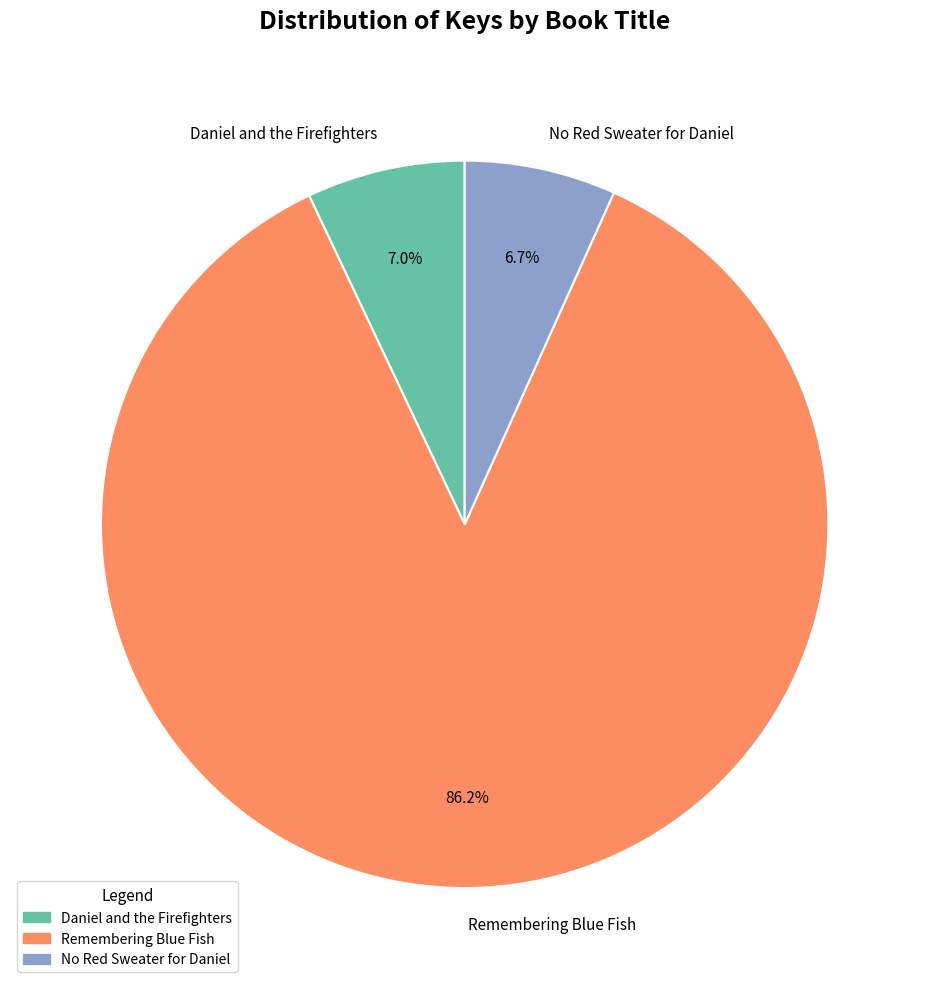

True or false: No Red Sweater for Daniel accounts for 14% of the total.

False